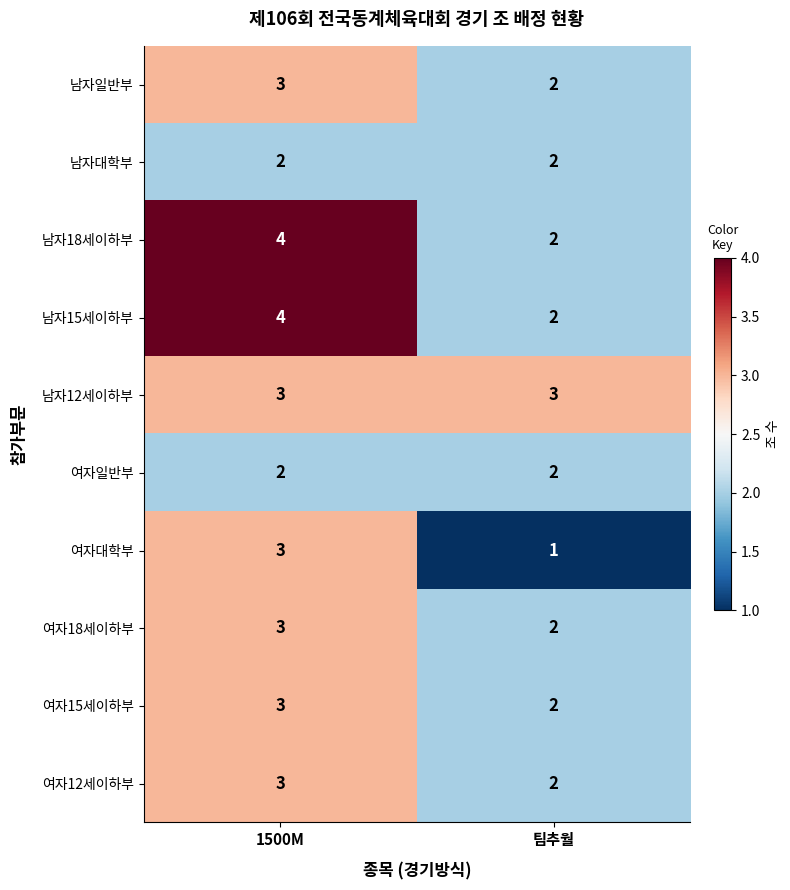

What is the sum of all 남자대학부 values?

4